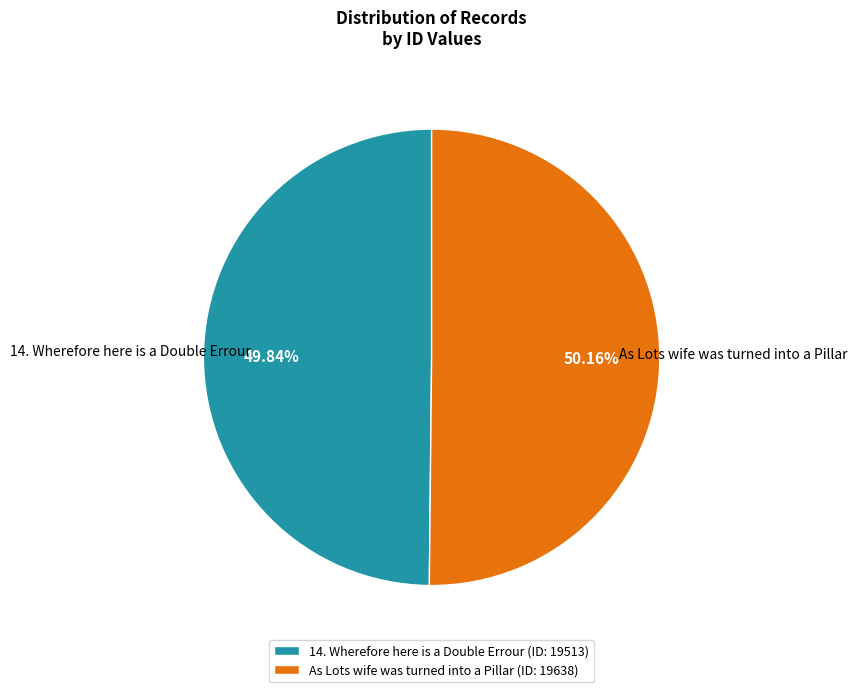

Does any single category account for the majority?

Yes